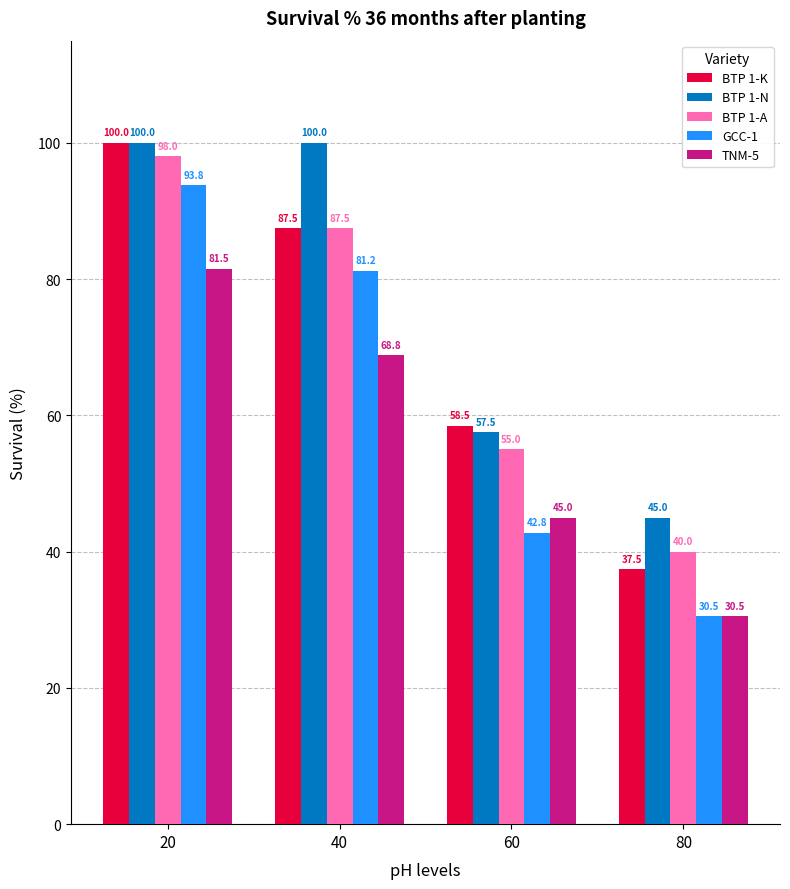

At which label is BTP 1-K closest to 68?

60